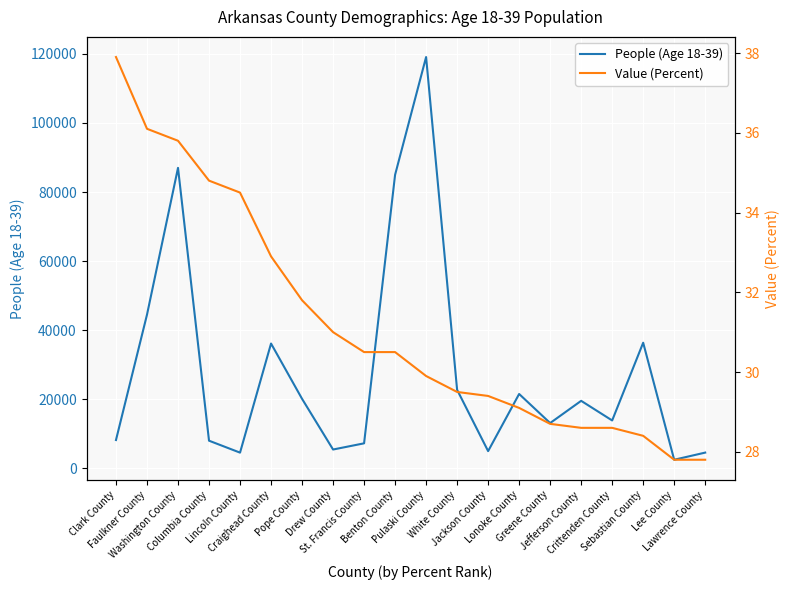

Count the number of categories in the chart.

20